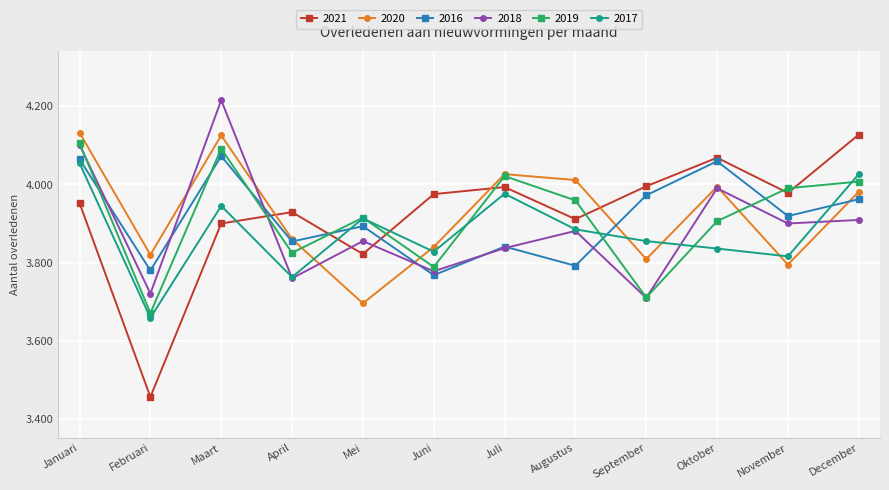

What is the difference between the 2016 values at Maart and Oktober?

13